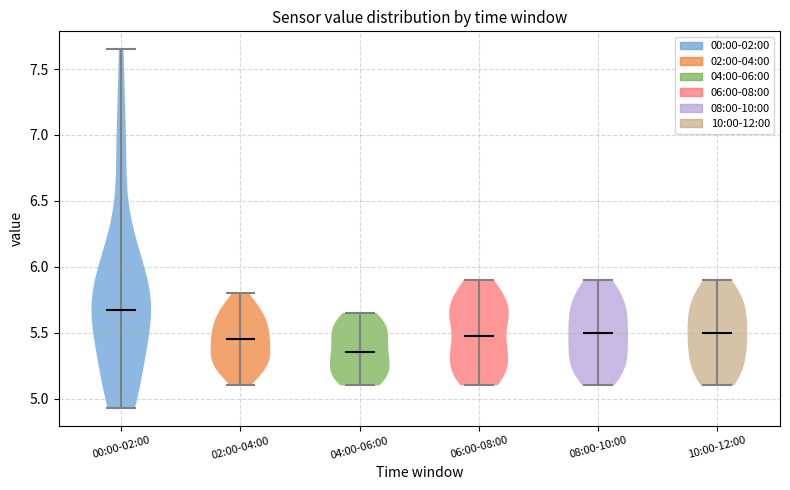

Reading left to right, read every violin against the y-axis: where its median line is, and the lowest and highest points it reaches. The values are not printed on the chart, so give them approximately, as read against the axis.

00:00-02:00: median line 5.70, lowest point 4.95, highest point 7.65
02:00-04:00: median line 5.45, lowest point 5.10, highest point 5.80
04:00-06:00: median line 5.35, lowest point 5.10, highest point 5.65
06:00-08:00: median line 5.50, lowest point 5.10, highest point 5.90
08:00-10:00: median line 5.50, lowest point 5.10, highest point 5.90
10:00-12:00: median line 5.50, lowest point 5.10, highest point 5.90